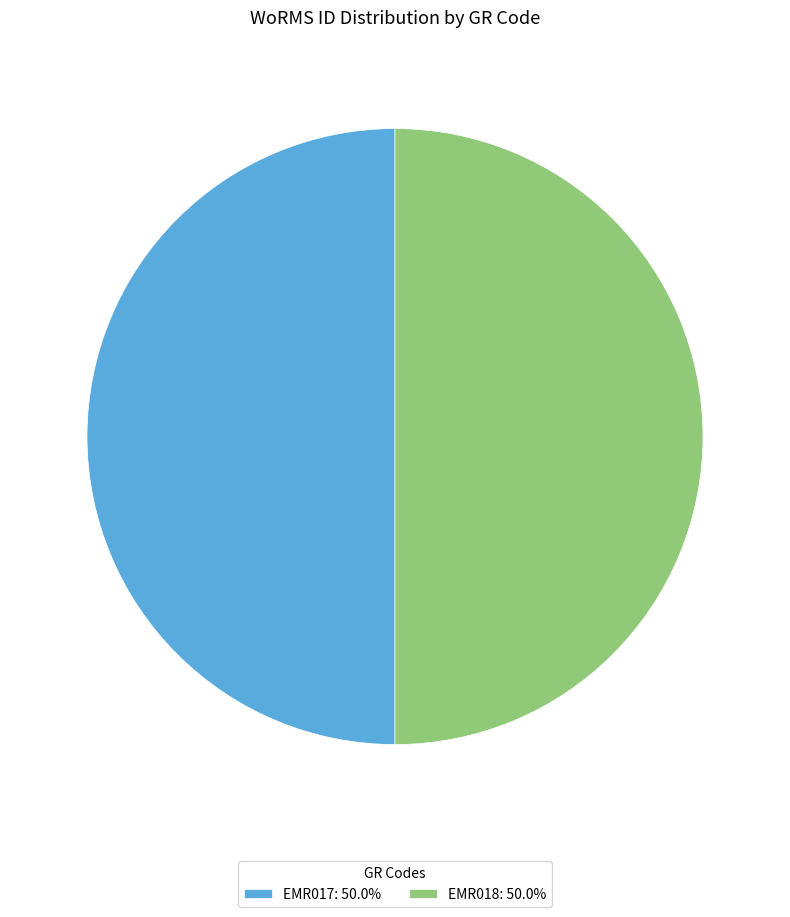

Approximately how many times larger is the value at EMR018: 50.0% compared to EMR017: 50.0%?

1.0